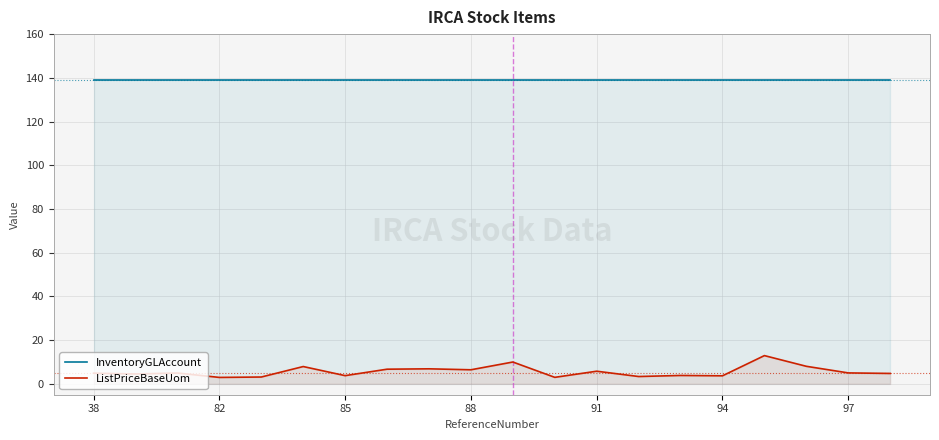

Which series has the largest range (max minus min)?

ListPriceBaseUom